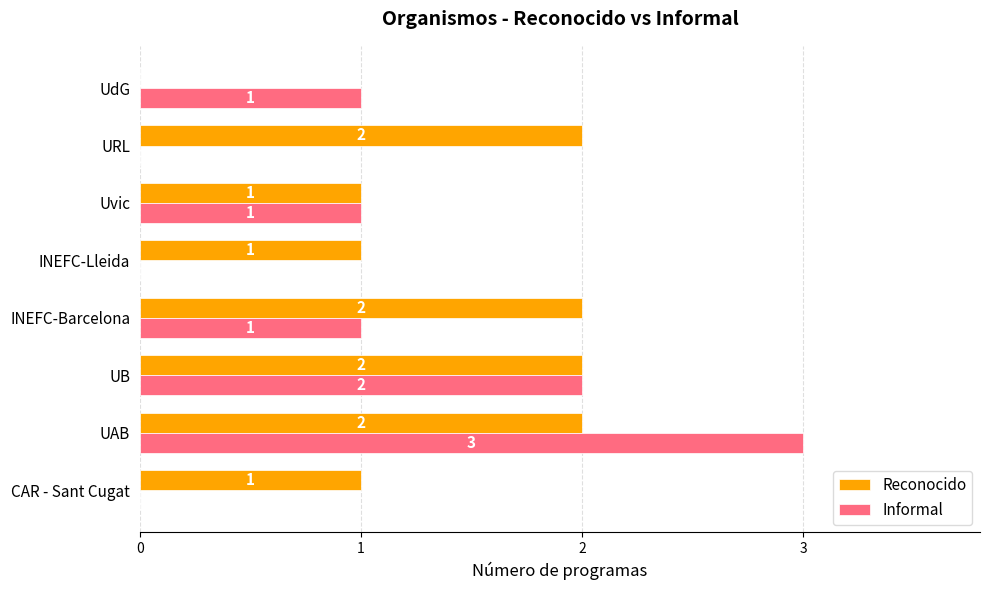

The value of Reconocido at INEFC-Barcelona is 2. True or false?

True